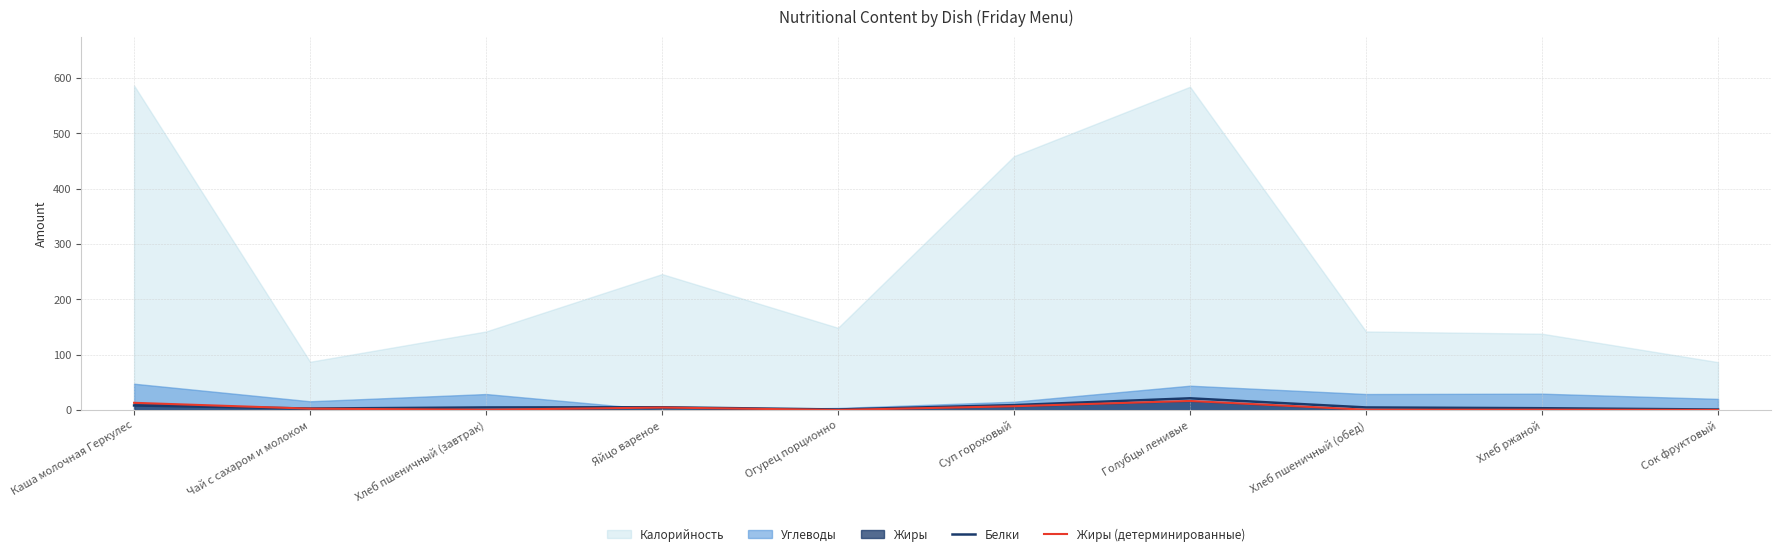

Is it true that Белки equals 1.6 at Хлеб ржаной?

False